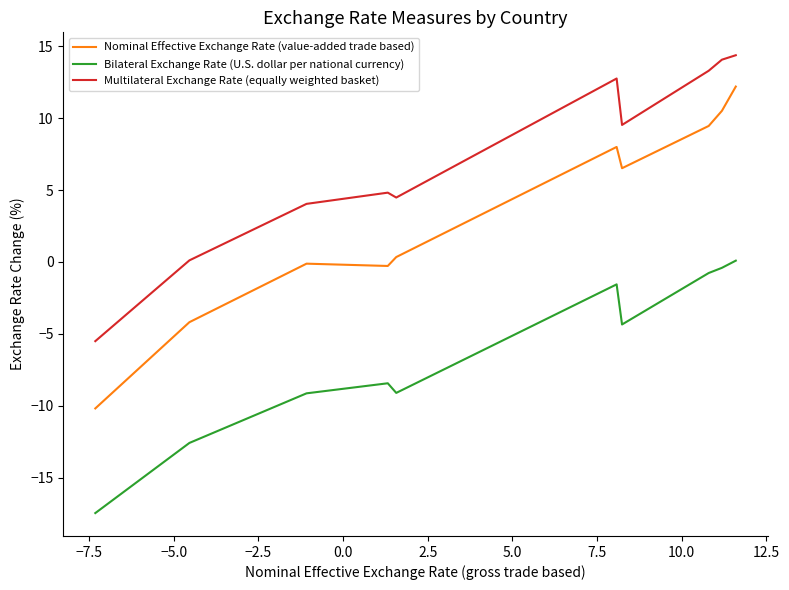

What is the difference between the second highest and minimum values in the Nominal Effective Exchange Rate (value-added trade based) series?

20.7